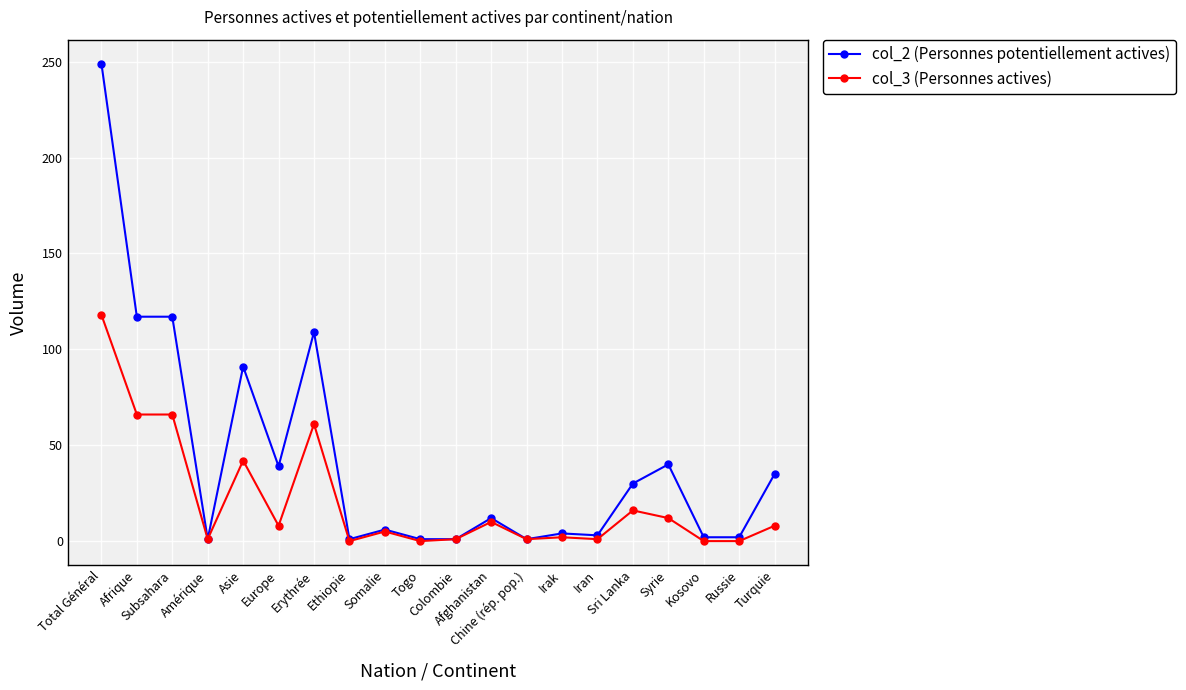

Which series has the largest total across all categories?

col_2 (Personnes potentiellement actives)